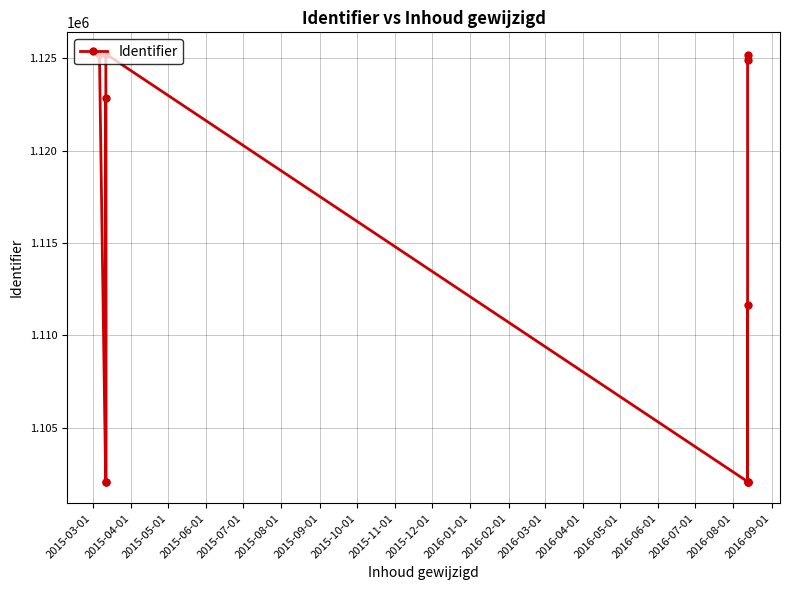

What is the smallest value displayed?

1102059